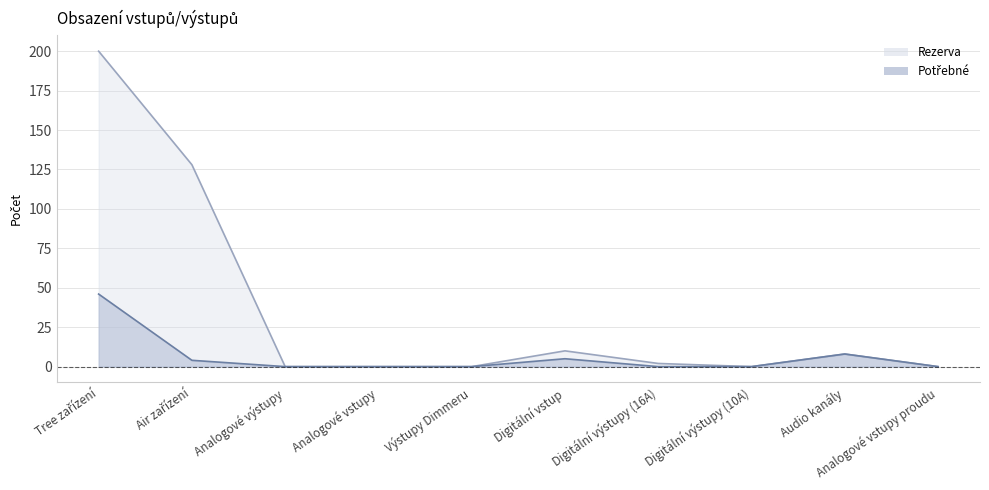

What is the sum of all Rezerva values?

348